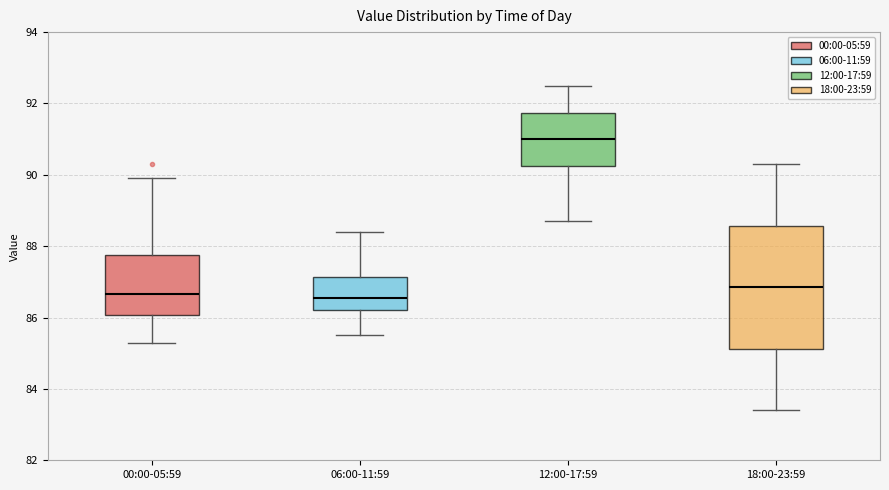

Reading left to right, read every box against the y-axis: the position of its median line, the range the box covers, and the ends of its whiskers. The values are not printed on the chart, so give them approximately, as read against the axis.

00:00-05:59: median 86.6, box 86.0 to 87.8, whiskers 85.4 to 90.0
06:00-11:59: median 86.6, box 86.2 to 87.2, whiskers 85.6 to 88.4
12:00-17:59: median 91.0, box 90.2 to 91.8, whiskers 88.8 to 92.6
18:00-23:59: median 86.8, box 85.2 to 88.6, whiskers 83.4 to 90.4